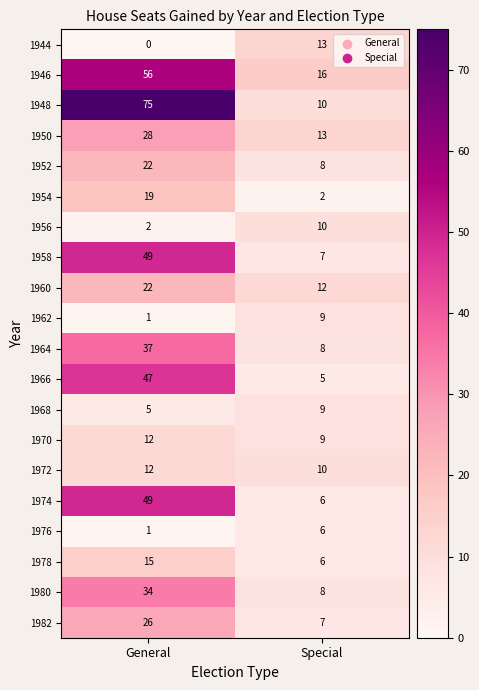

Which series has the largest range (max minus min)?

1948